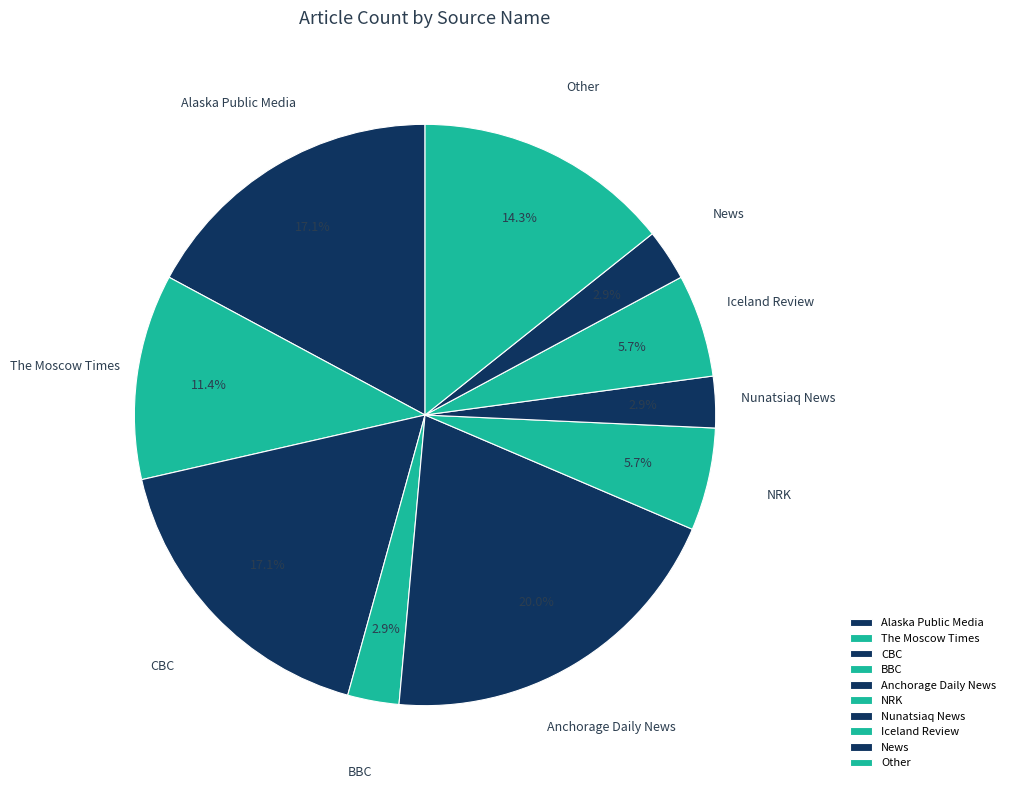

The Iceland Review slice represents 18% of the pie. True or false?

False